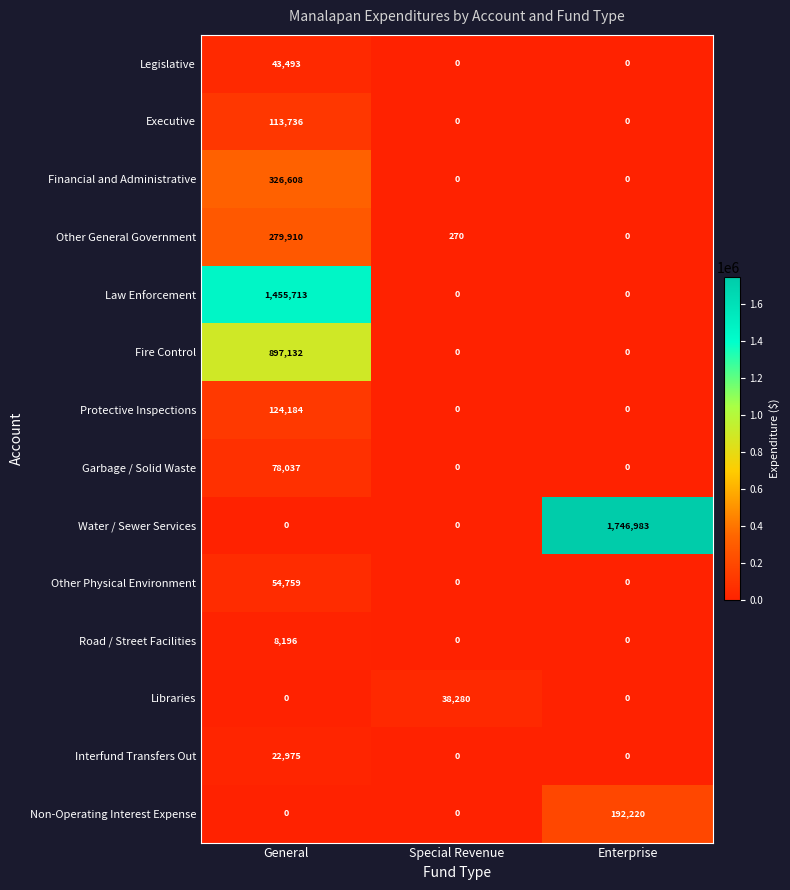

Between Special Revenue and Enterprise, which series saw the biggest shift?

Water / Sewer Services